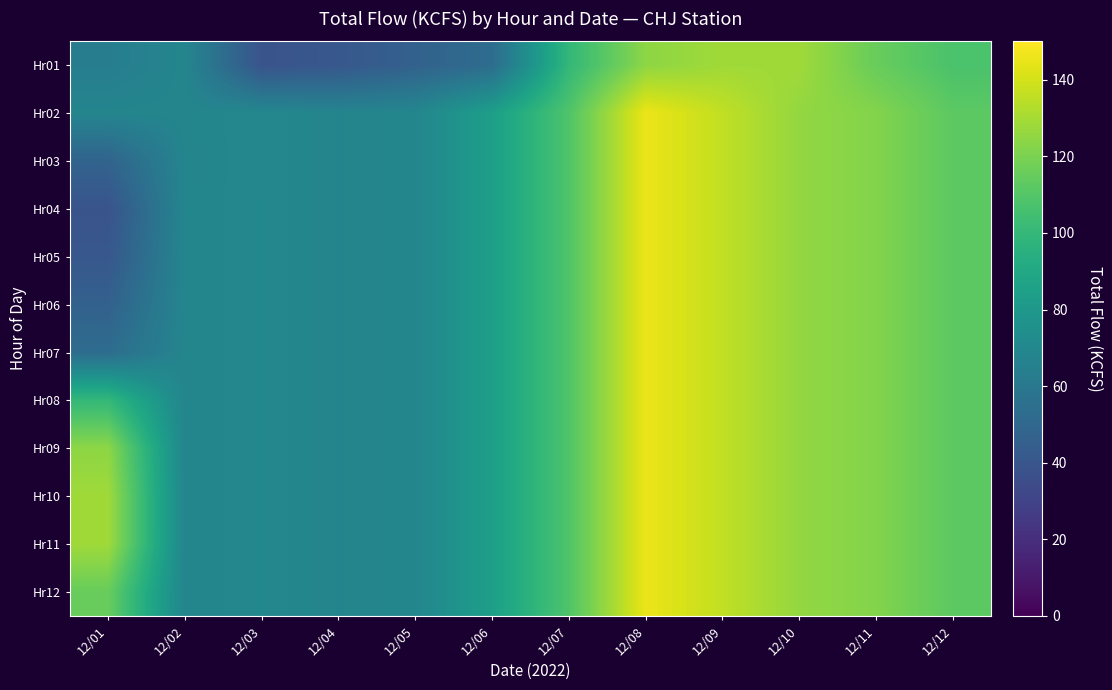

Which label corresponds to the largest value in the chart?

12/08